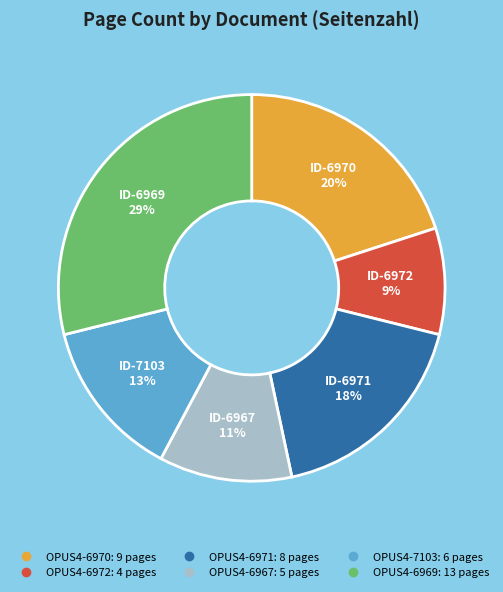

How many slices are in this pie chart?

6